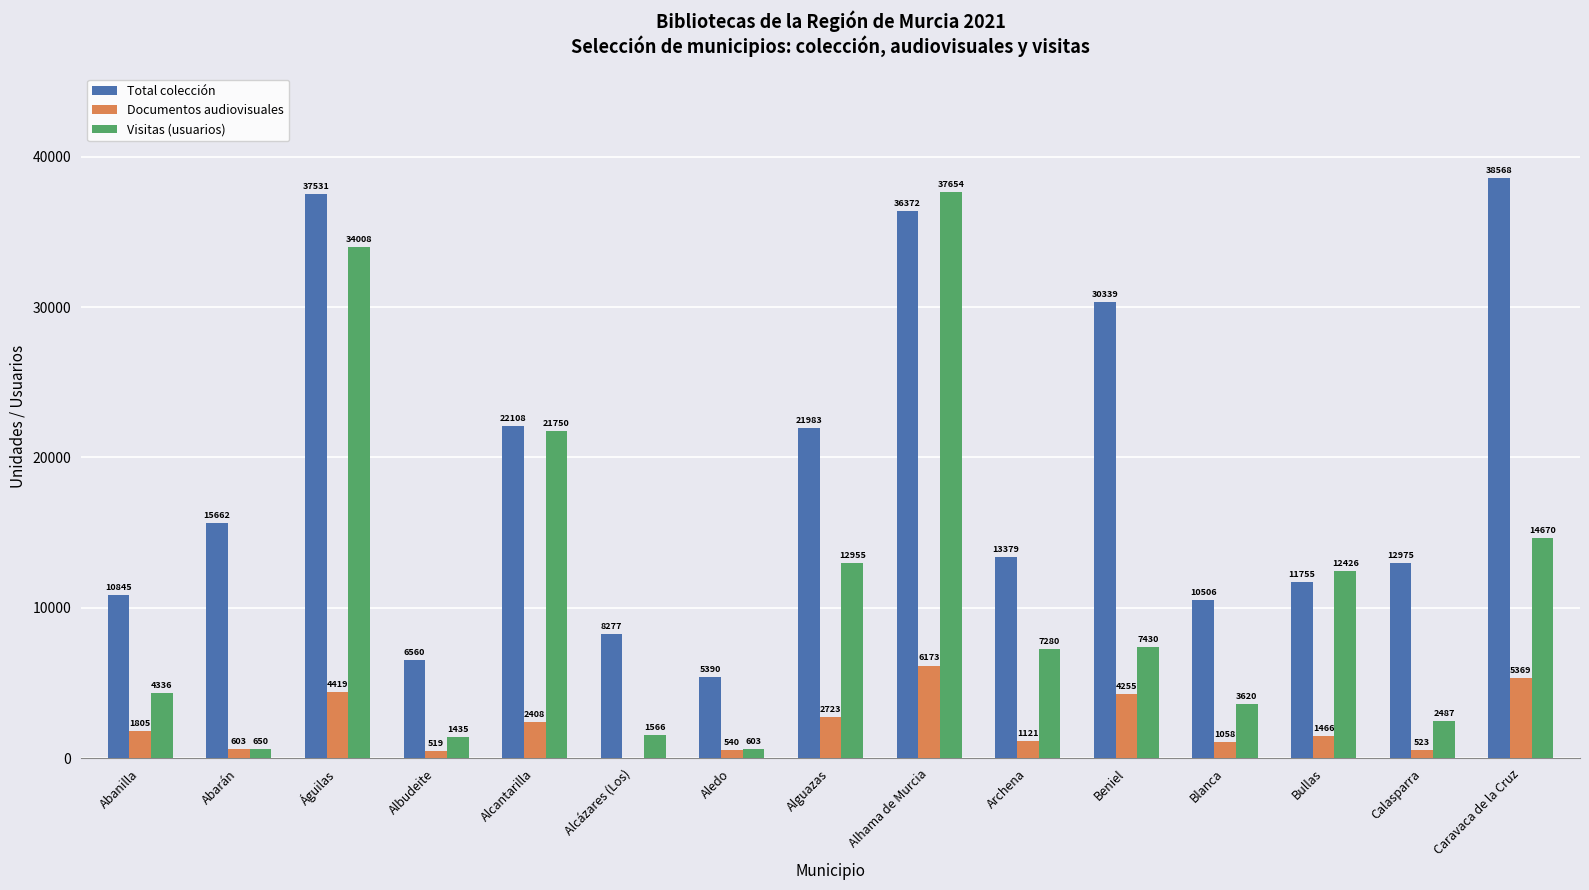

What is the average value of the Total colección series?

18817